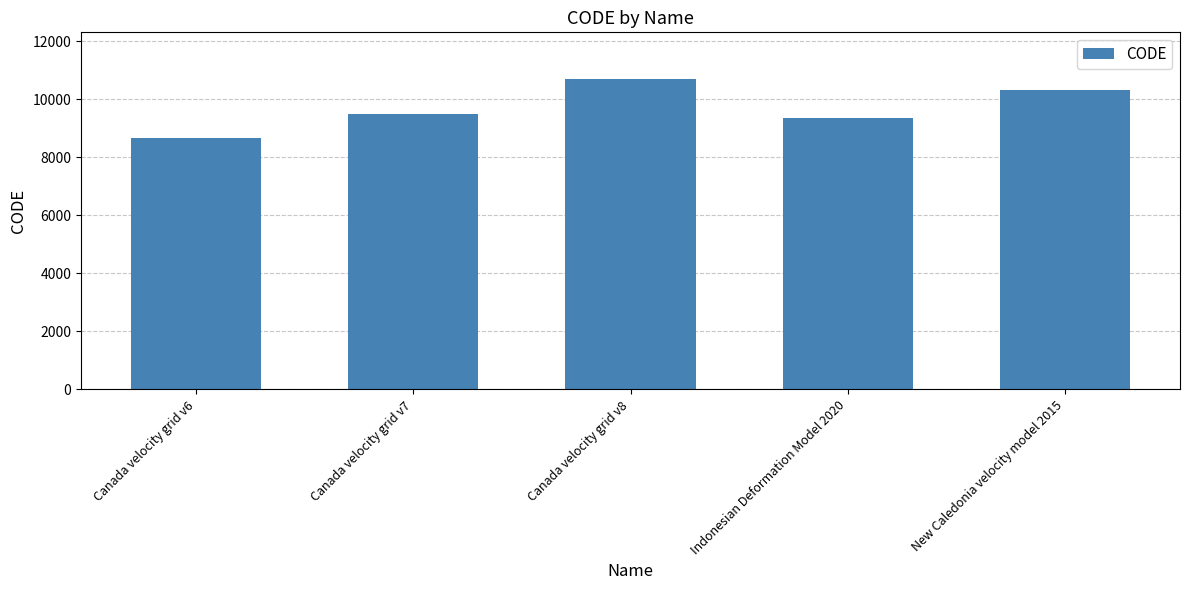

Are the bars horizontal?

No